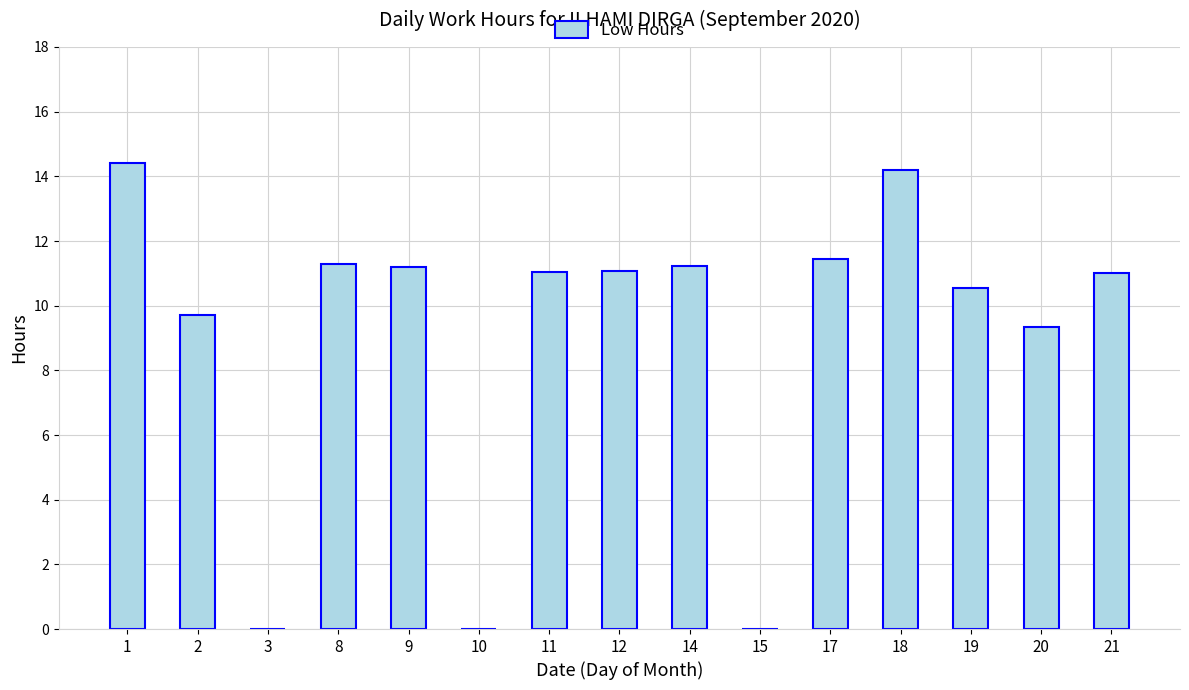

At which category does the chart reach its peak across all series?

1